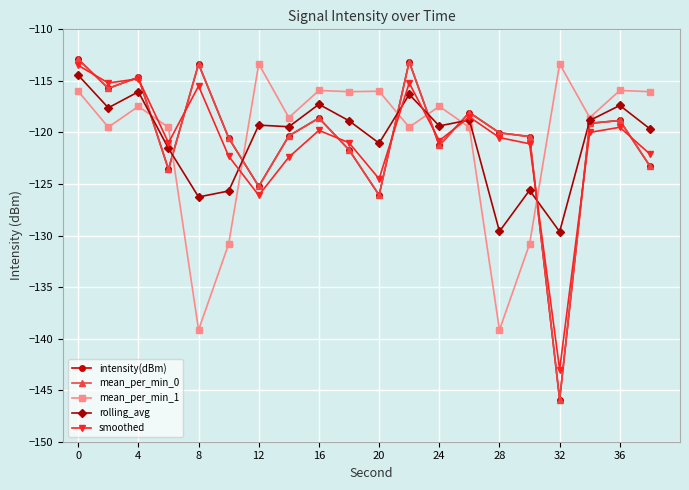

Does the chart have visible grid lines?

Yes